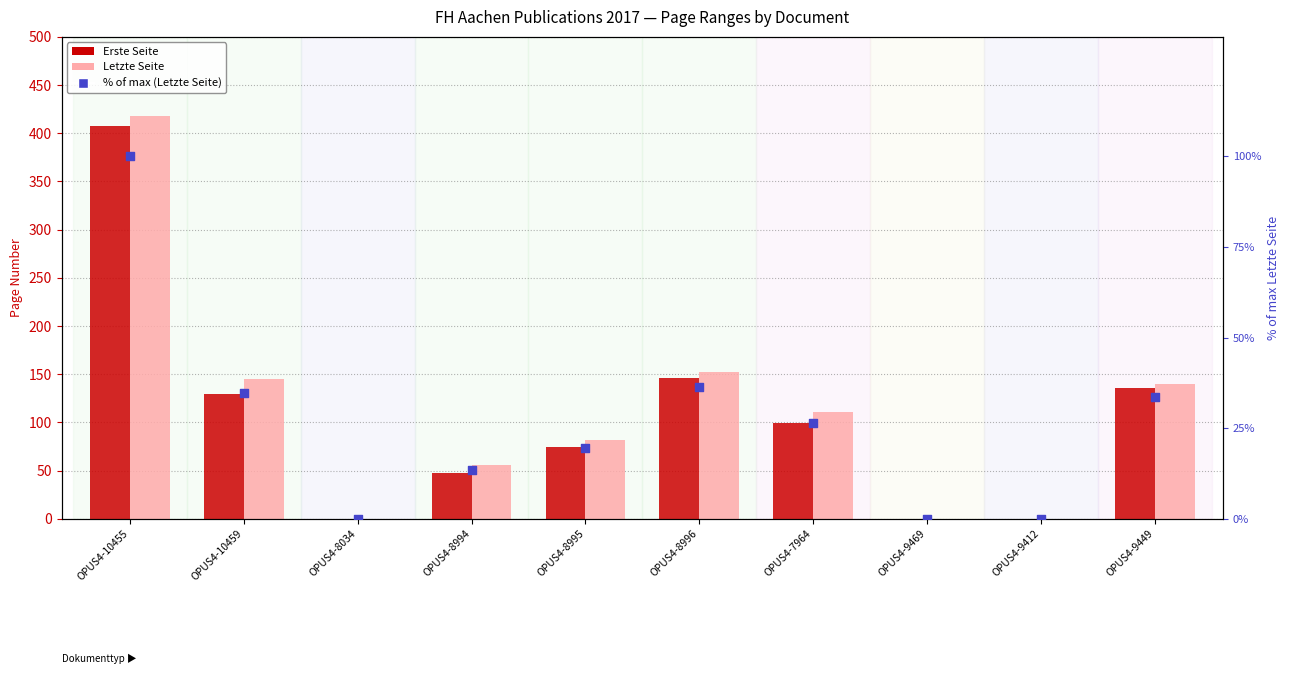

At which category is the sum across all series the highest?

OPUS4-10455